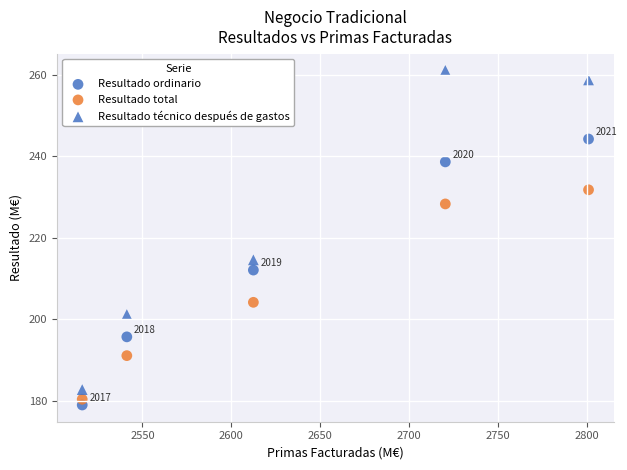

How many points are shown in the scatter plot?

15